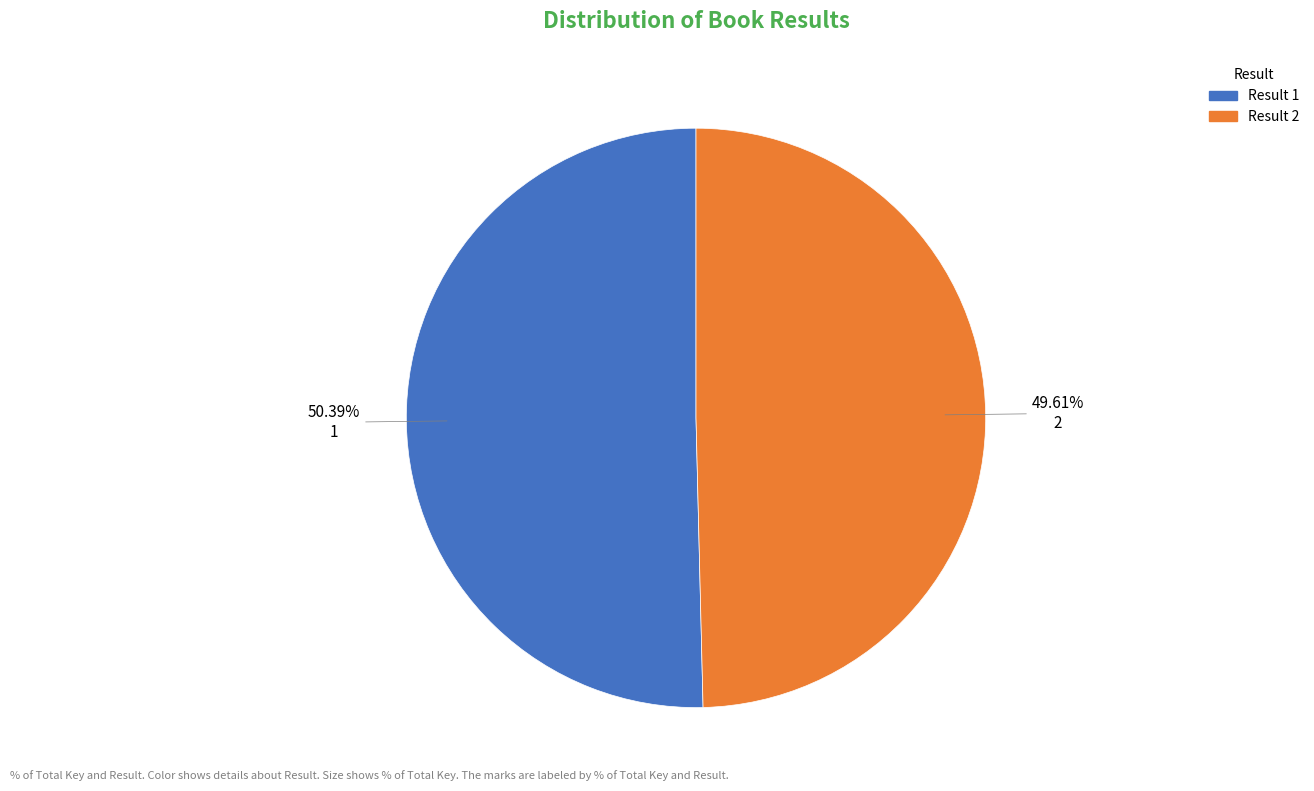

Does any single category account for the majority?

Yes